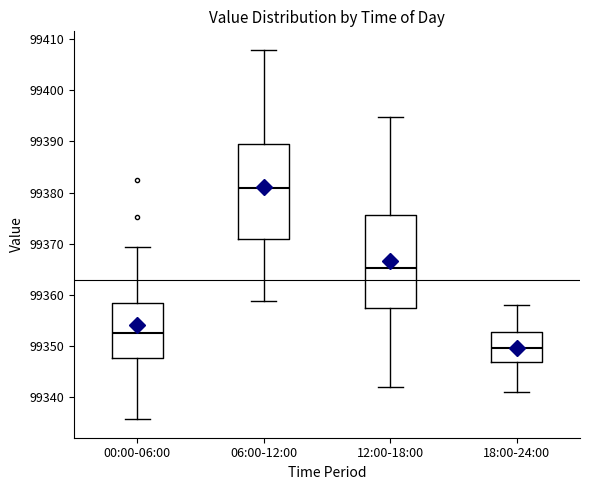

Where does the median line of the box for 12:00-18:00 sit on the y-axis? The values are not printed on the chart, so give them approximately, as read against the axis.

99365